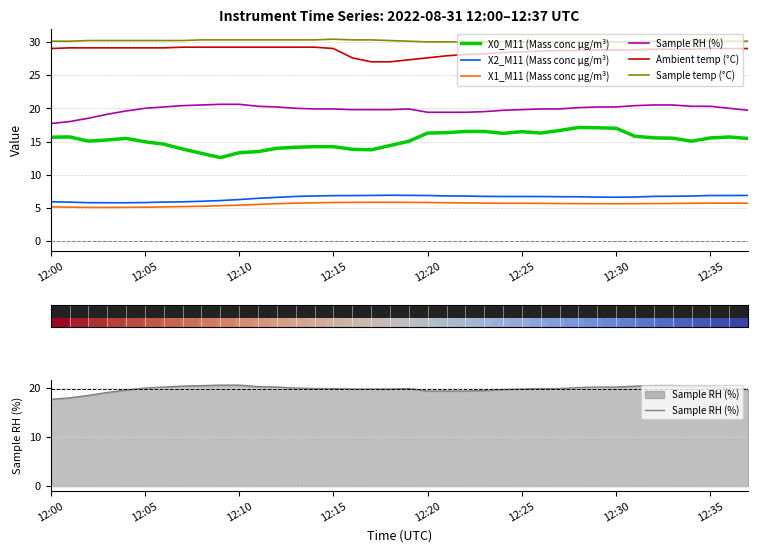

True or false: Sample temp (°C) has a value of 30.1 at 12:36.

True